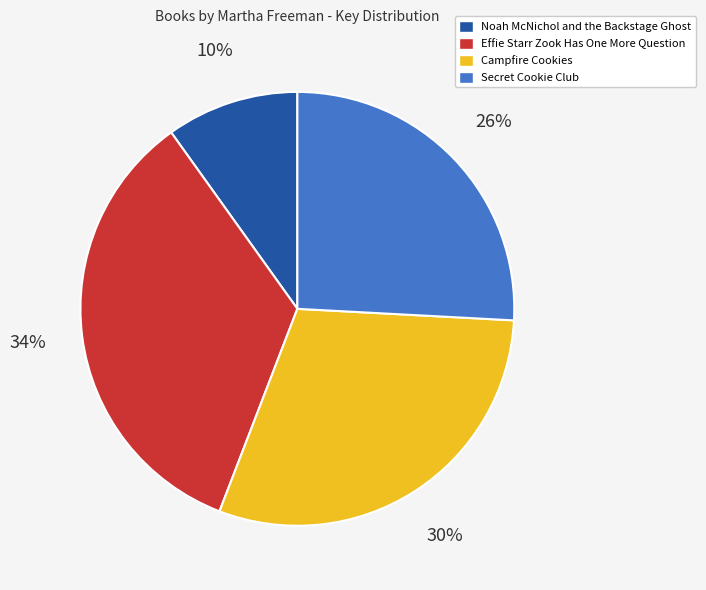

Which slice is the smallest?

Noah McNichol and the Backstage Ghost